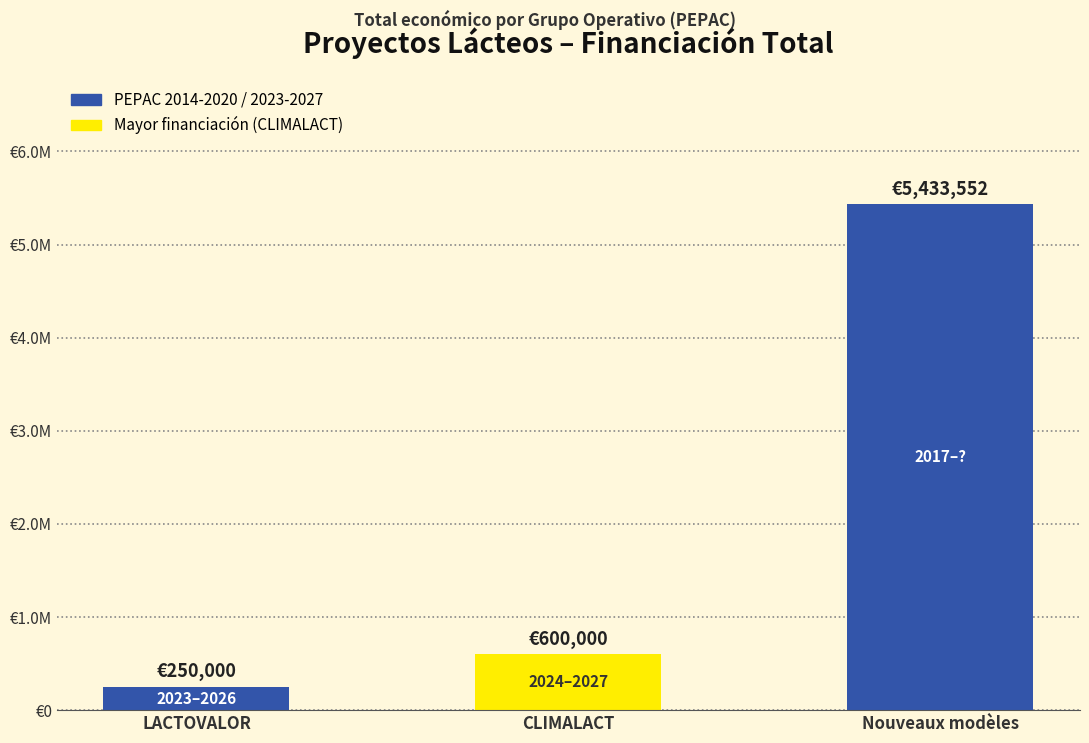

Are the bars horizontal?

No